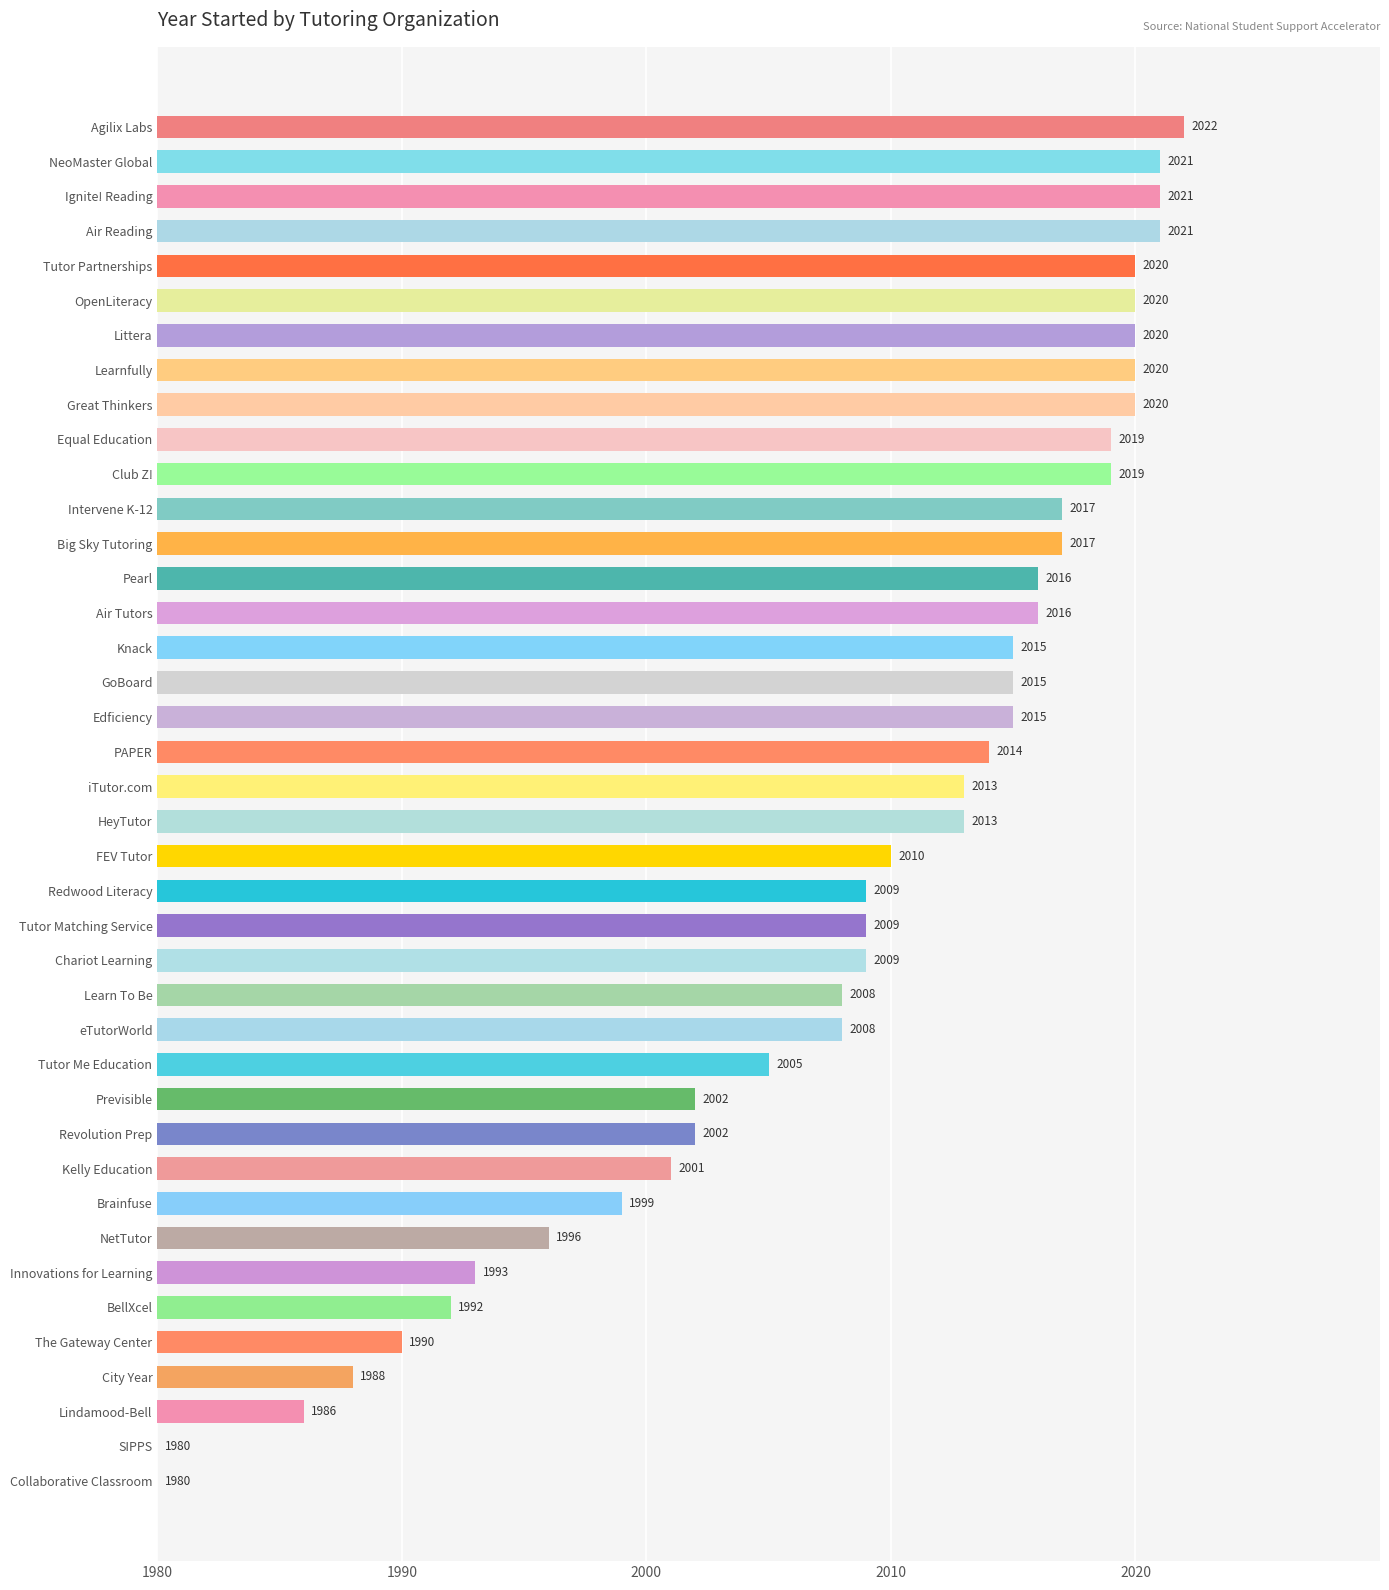

Which has a higher value, Tutor Matching Service or Edficiency?

Edficiency